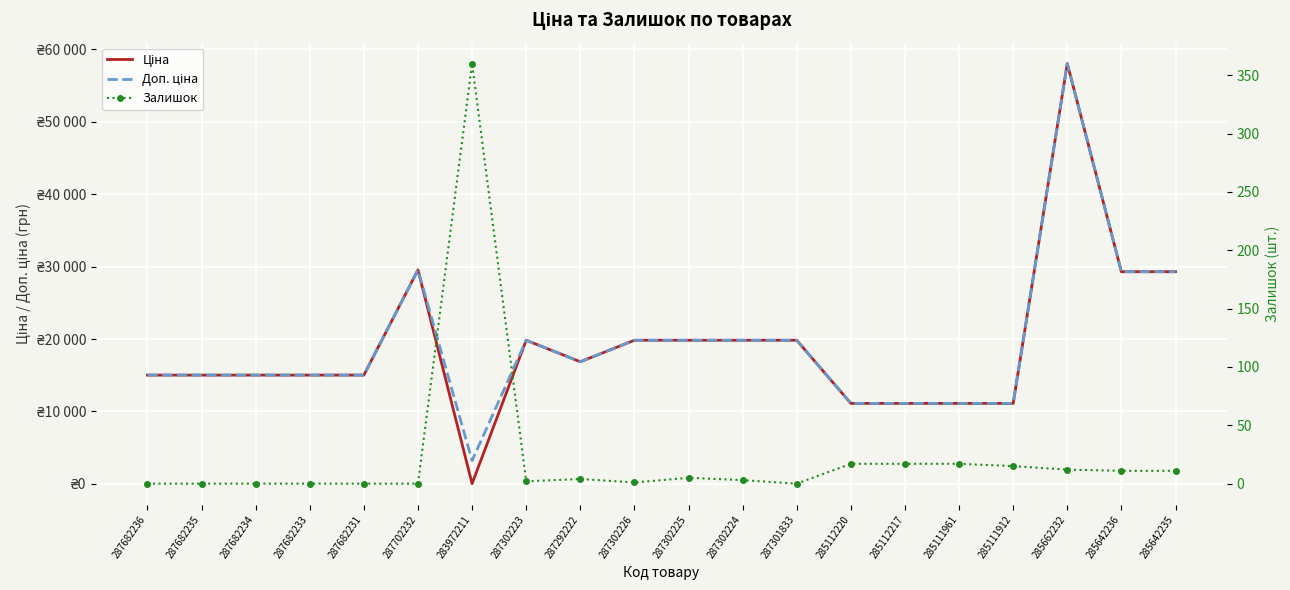

True or false: Ціна has more than 1 interior local peaks.

True